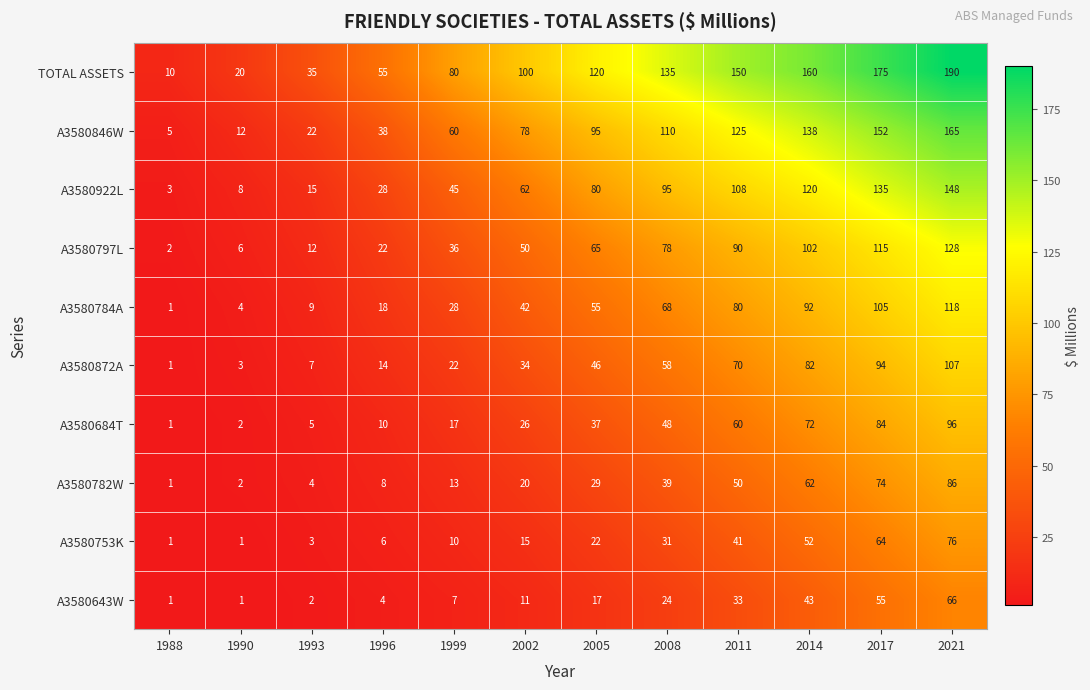

Where is A3580782W nearest to the value 43?

2008